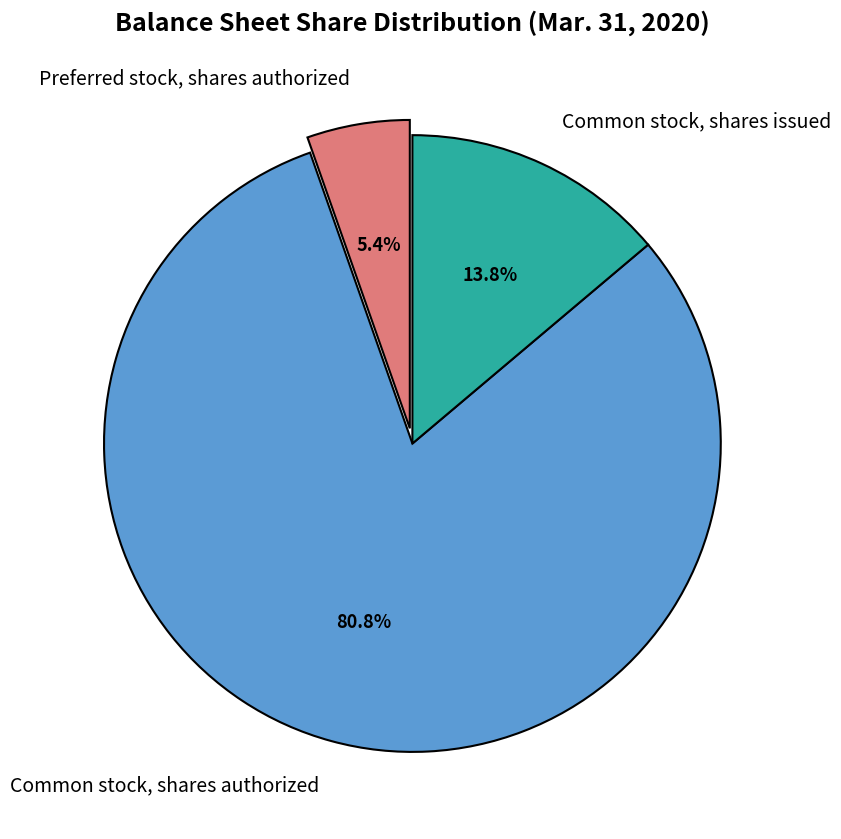

How many slices are in this pie chart?

3